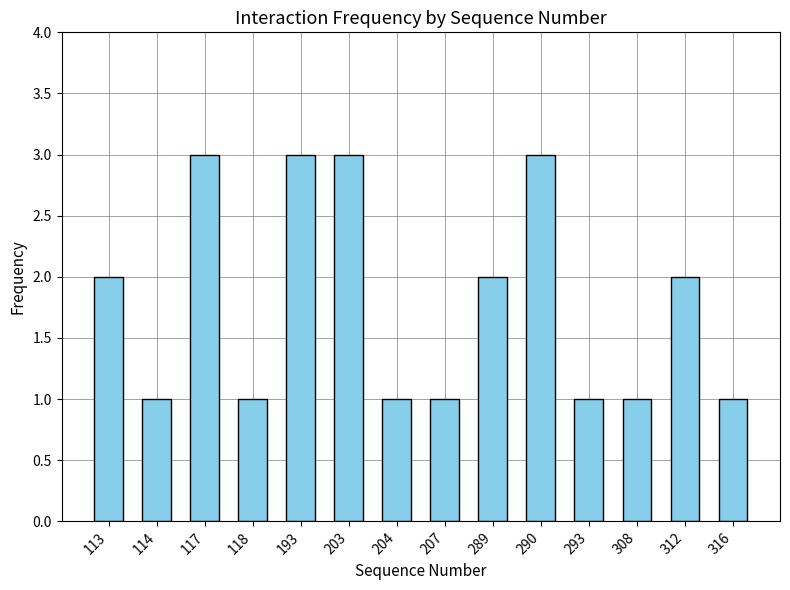

Reading left to right, extract all data points from this chart.

2	1	3	1	3	3	1	1	2	3	1	1	2	1